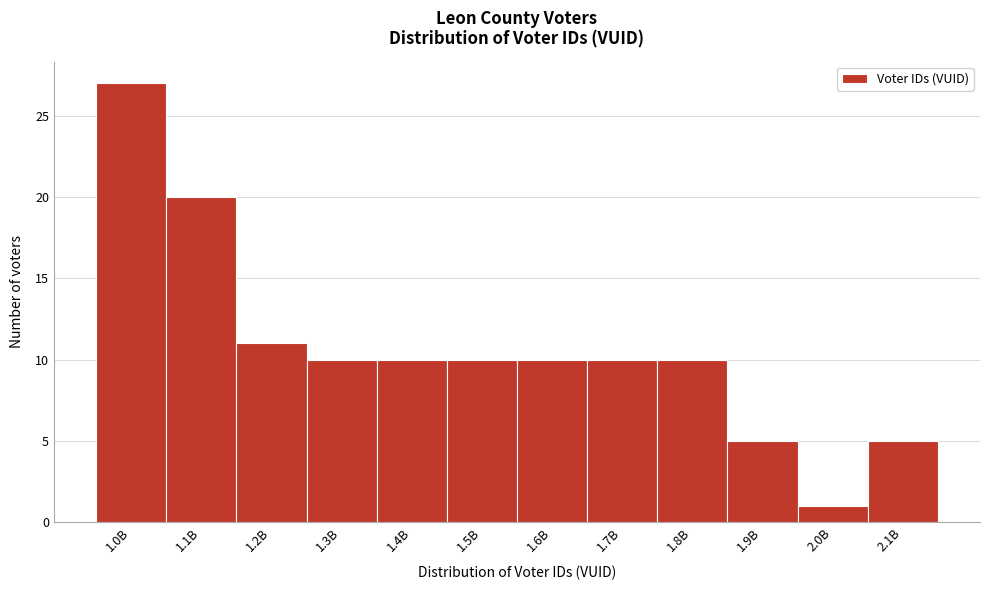

Reading left to right, transcribe all the data shown in this chart.

27	20	11	10	10	10	10	10	10	5	1	5